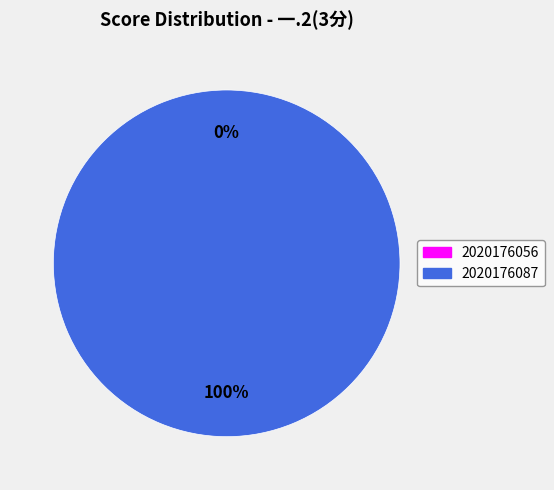

Do 2020176056 and 2020176087 together represent more than half of the pie?

Yes